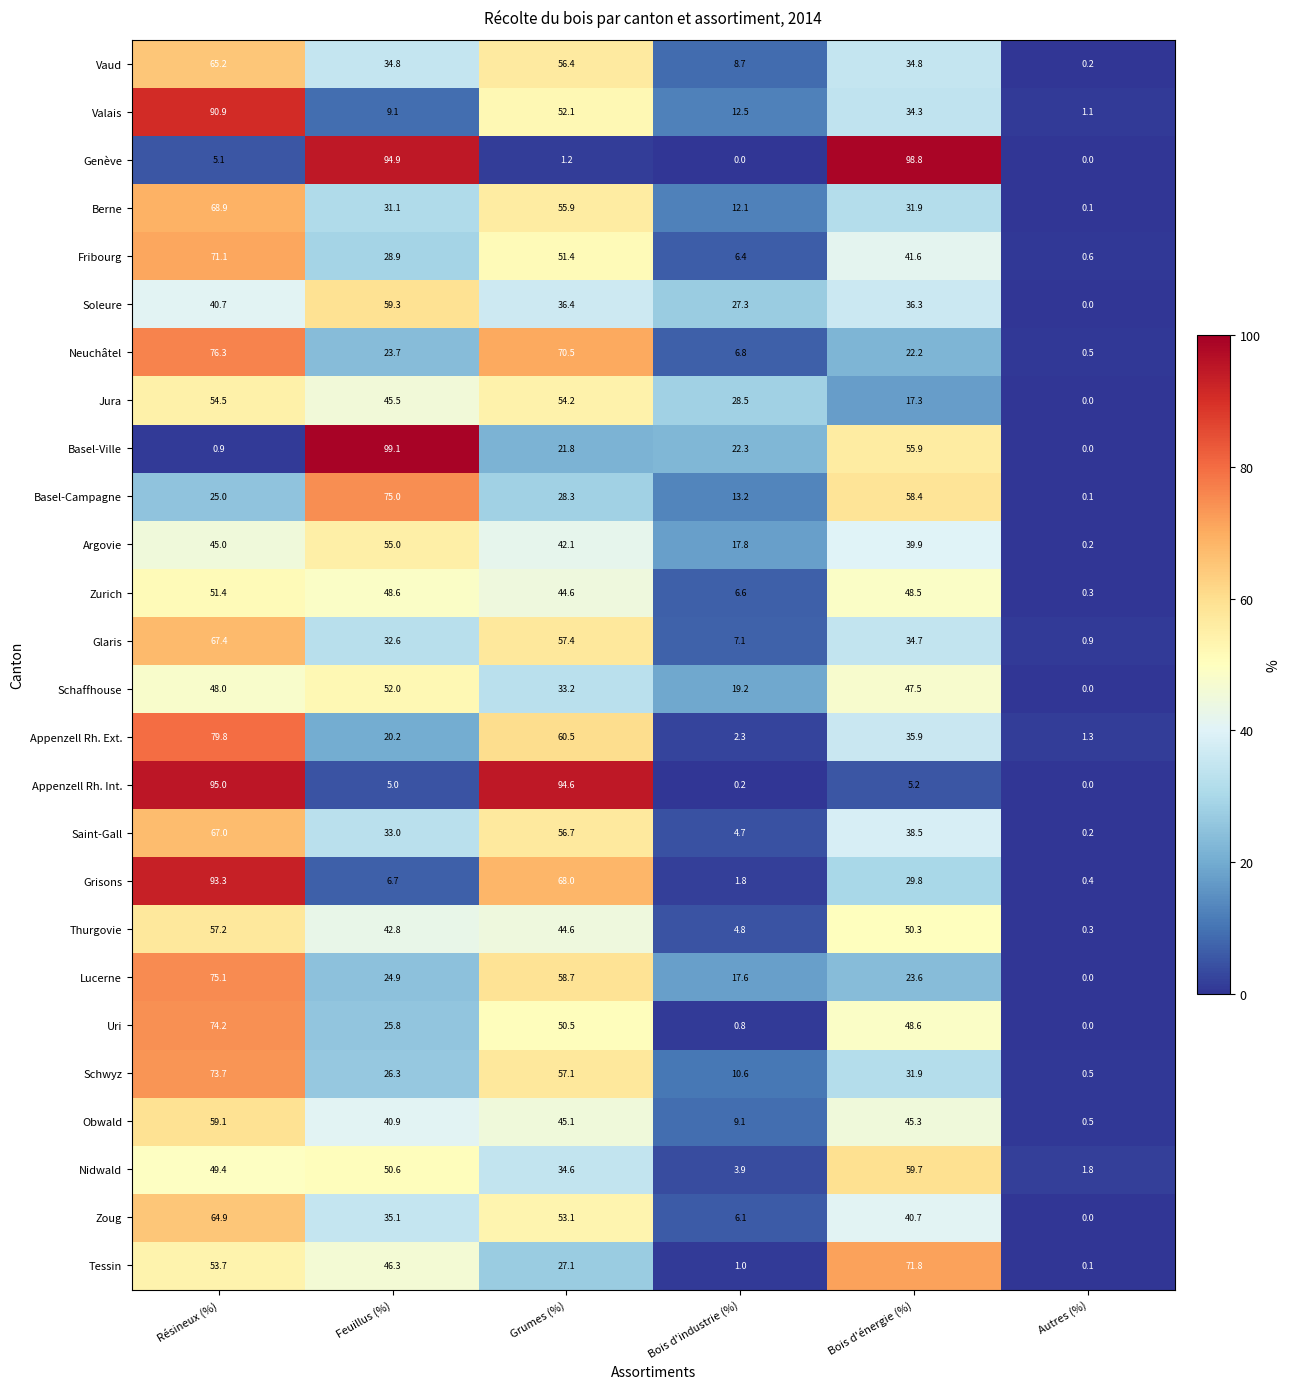

The value of Appenzell Rh. Ext. at Grumes (%) is 60.5. True or false?

True